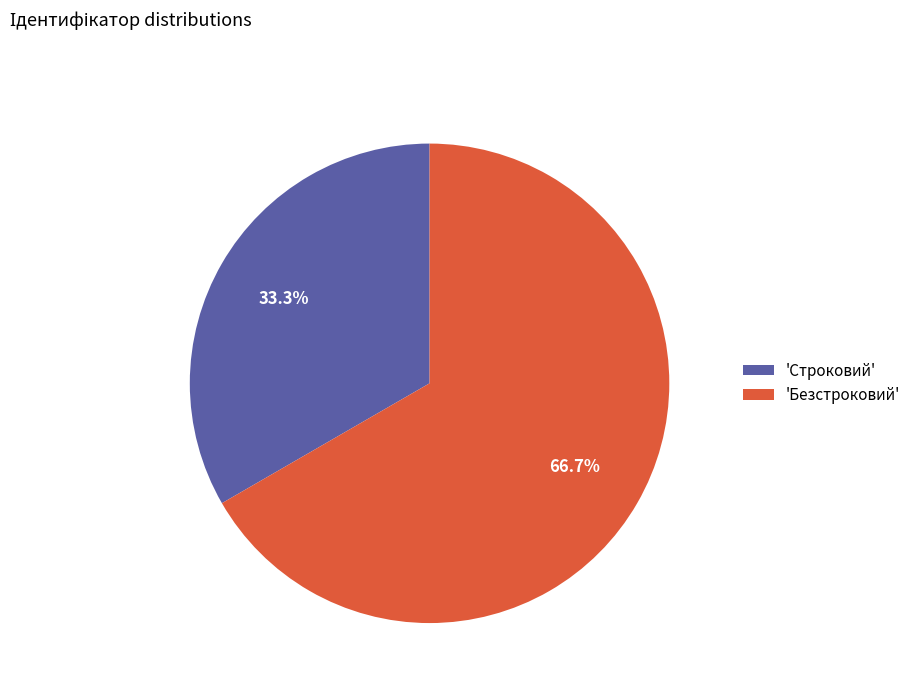

Approximately how many times larger is the value at 'Безстроковий' compared to 'Строковий'?

2.0